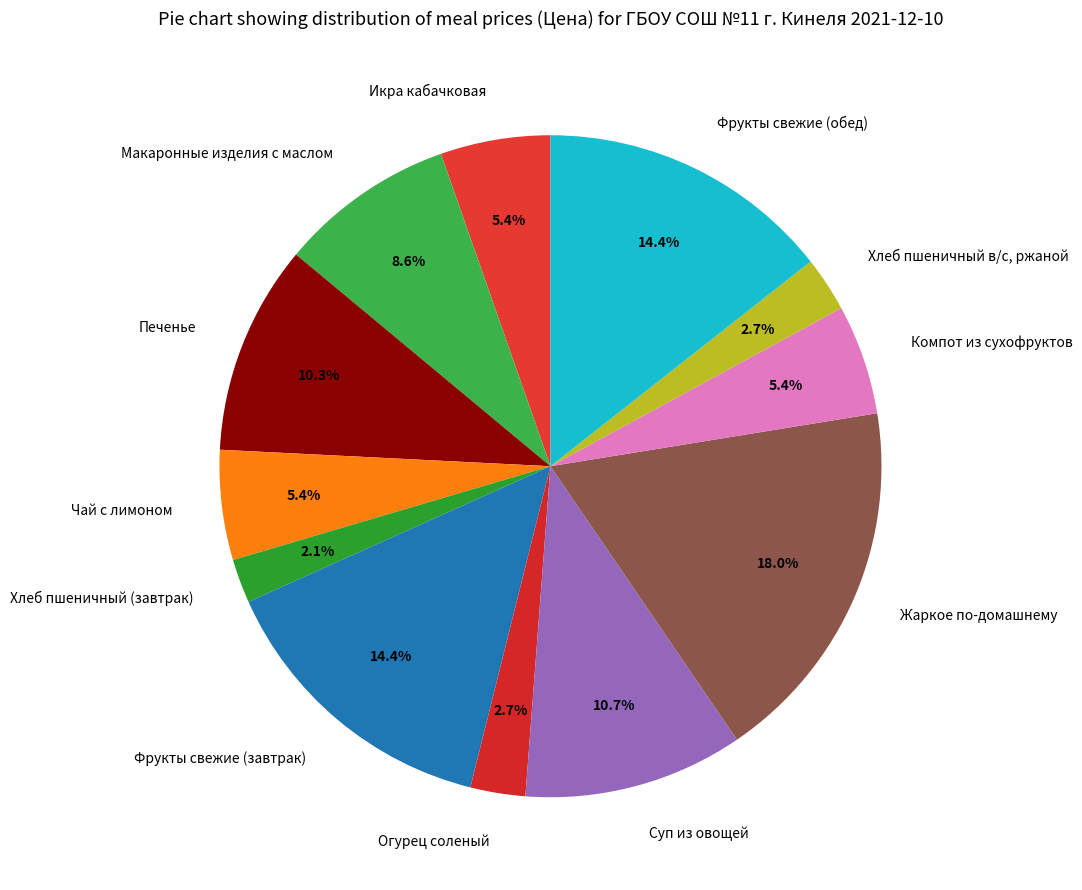

Is there any slice that represents more than half of the pie?

No